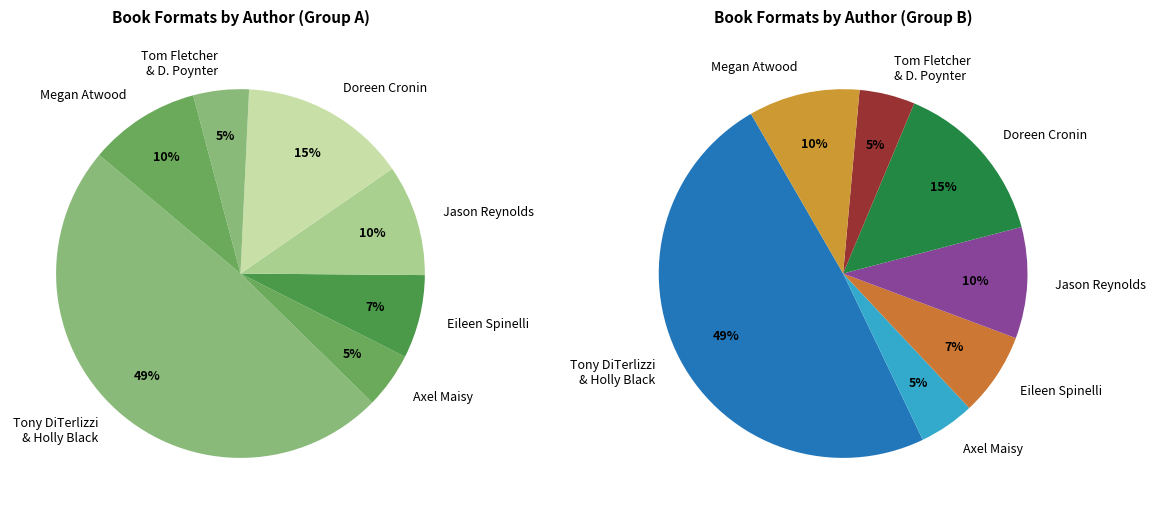

Is Tony DiTerlizzi & Holly Black (Wrath) the majority of the pie?

No